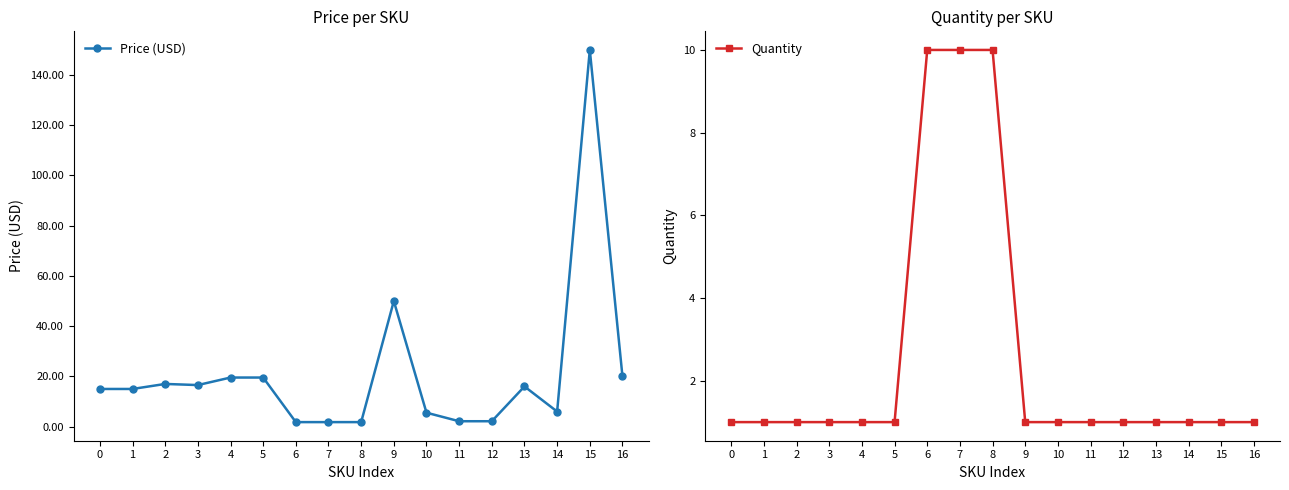

Is the value of Quantity at 9 greater than the value of Price (USD) at 3?

No